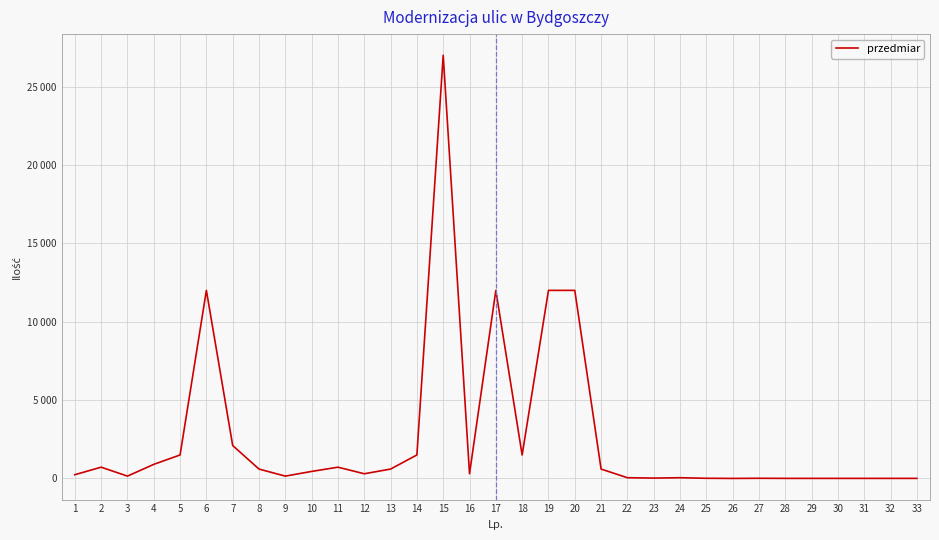

Does the chart have visible grid lines?

Yes